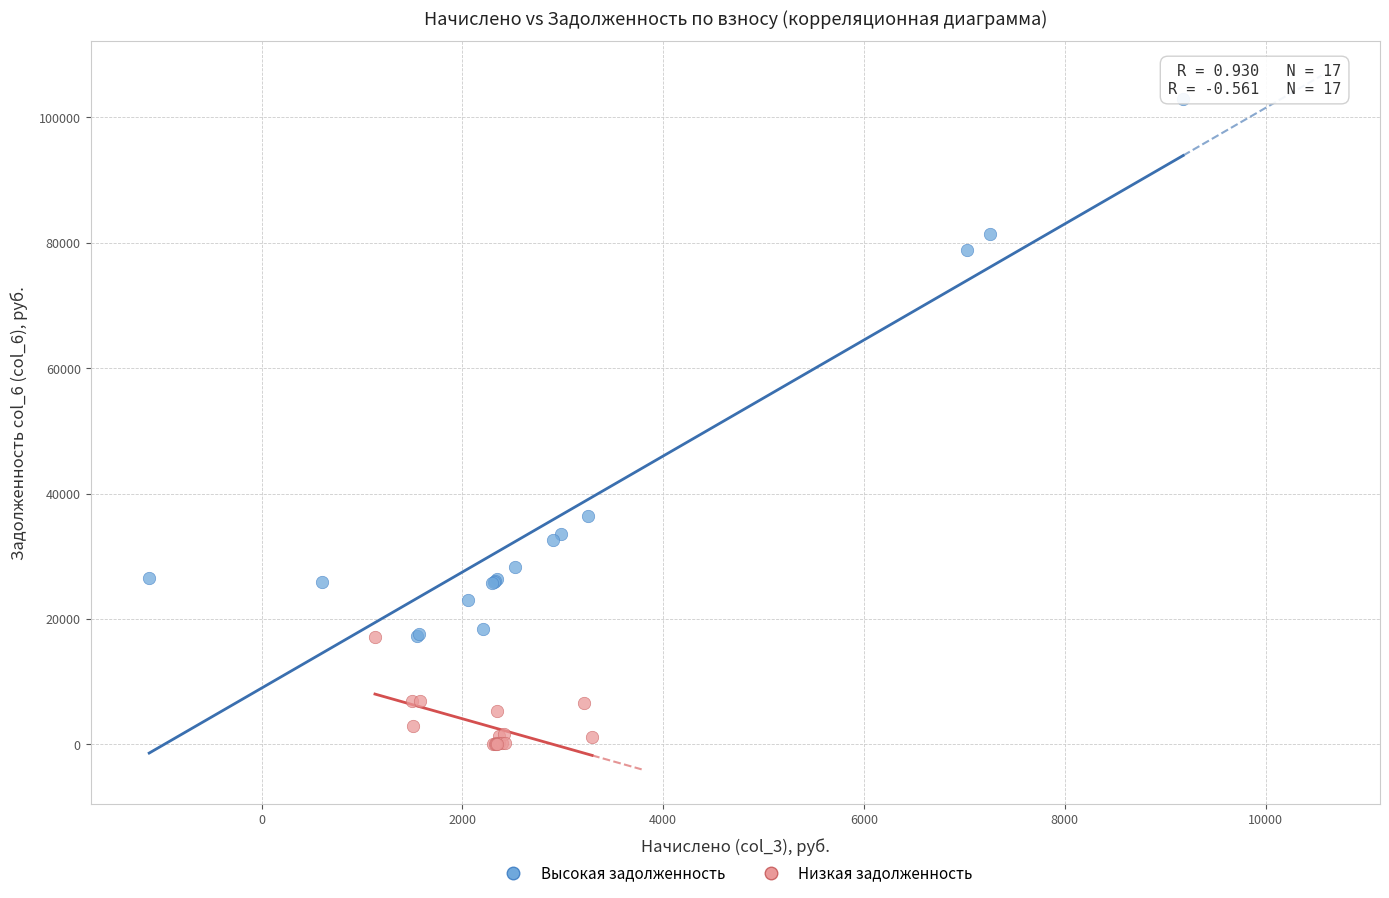

Which series reaches the minimum Y coordinate?

Низкая задолженность